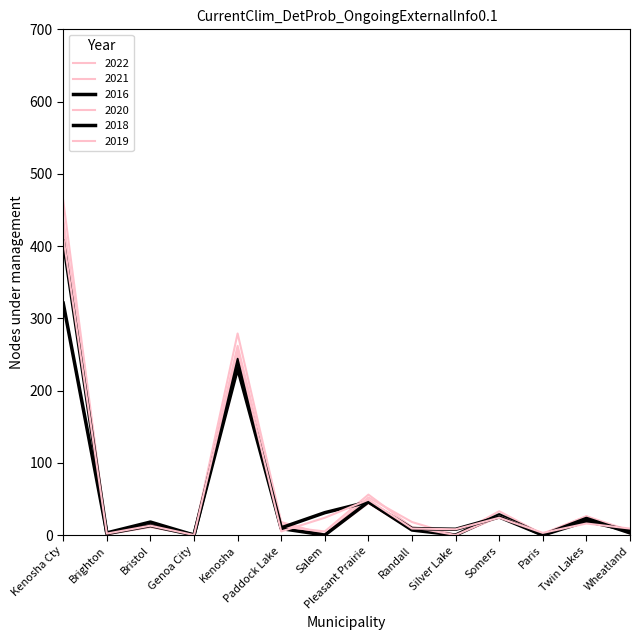

Read the 2020 value at Kenosha.

248